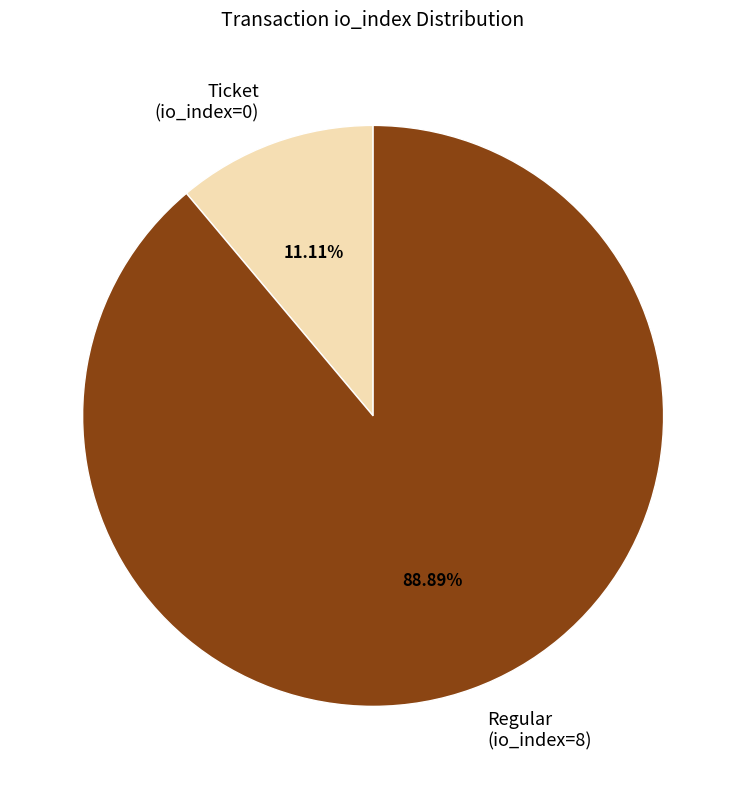

Which category accounts for the majority?

Regular (io_index=8)